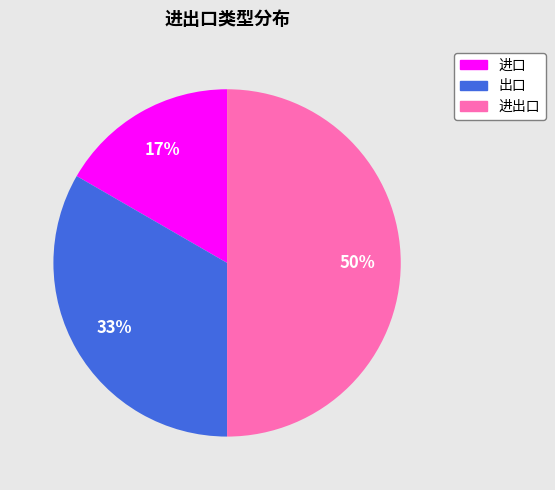

Which slice is the largest?

进出口